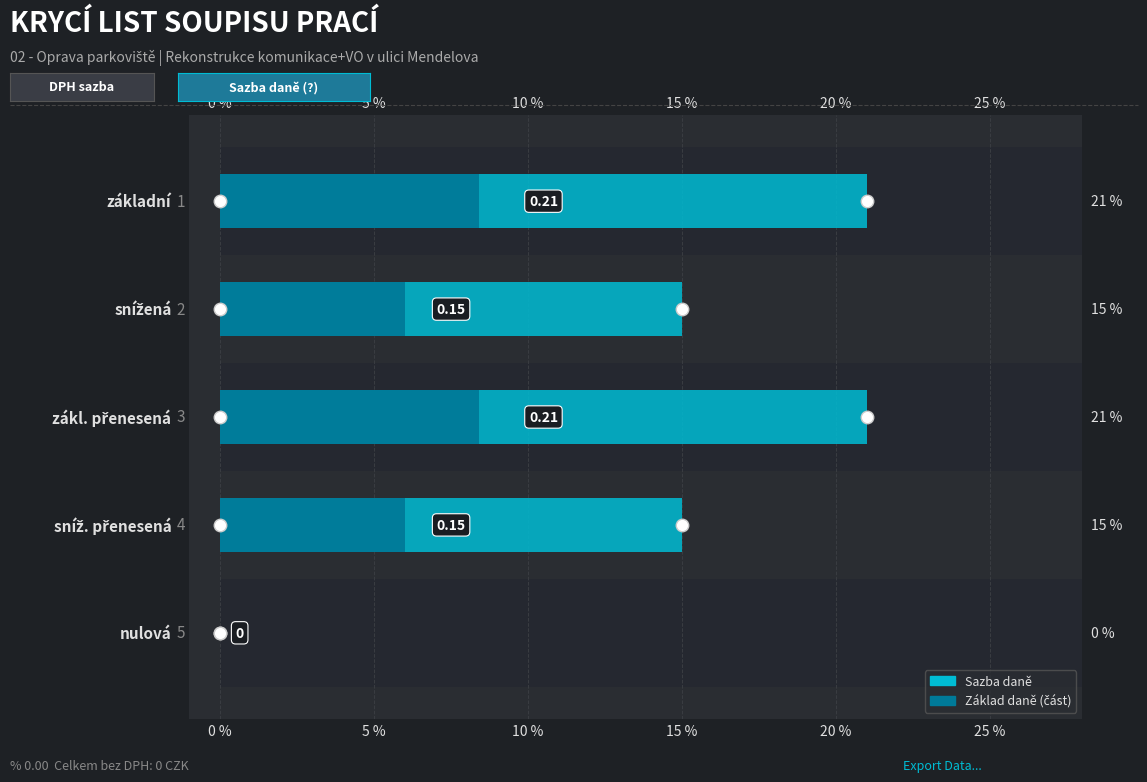

At how many categories does at least one series exceed 0?

4